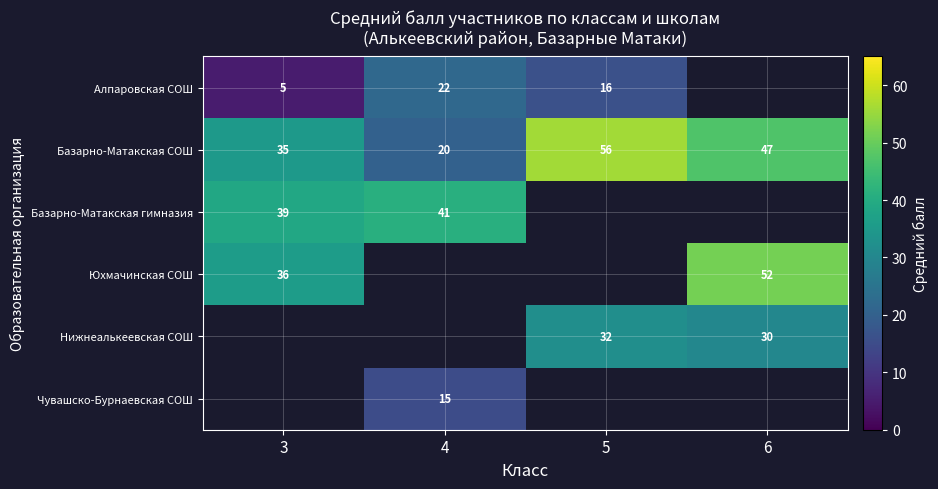

Count the Базарно-Матакская СОШ values in the range 35 to 56.

3